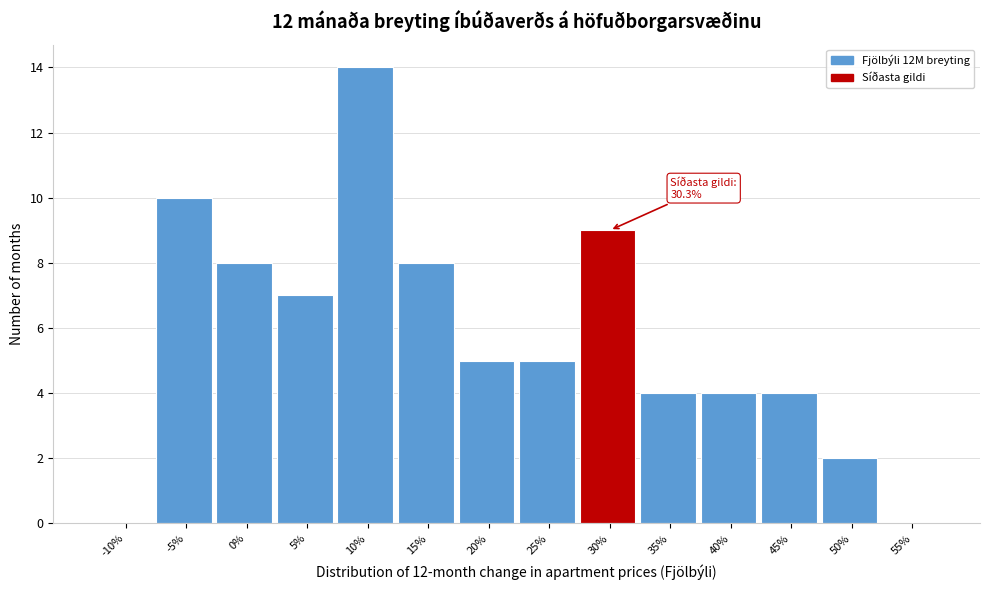

Reading left to right, what are all the values shown in this chart?

-10%=0	-5%=10	0%=8	5%=7	10%=14	15%=8	20%=5	25%=5	30%=9	35%=4	40%=4	45%=4	50%=2	55%=0